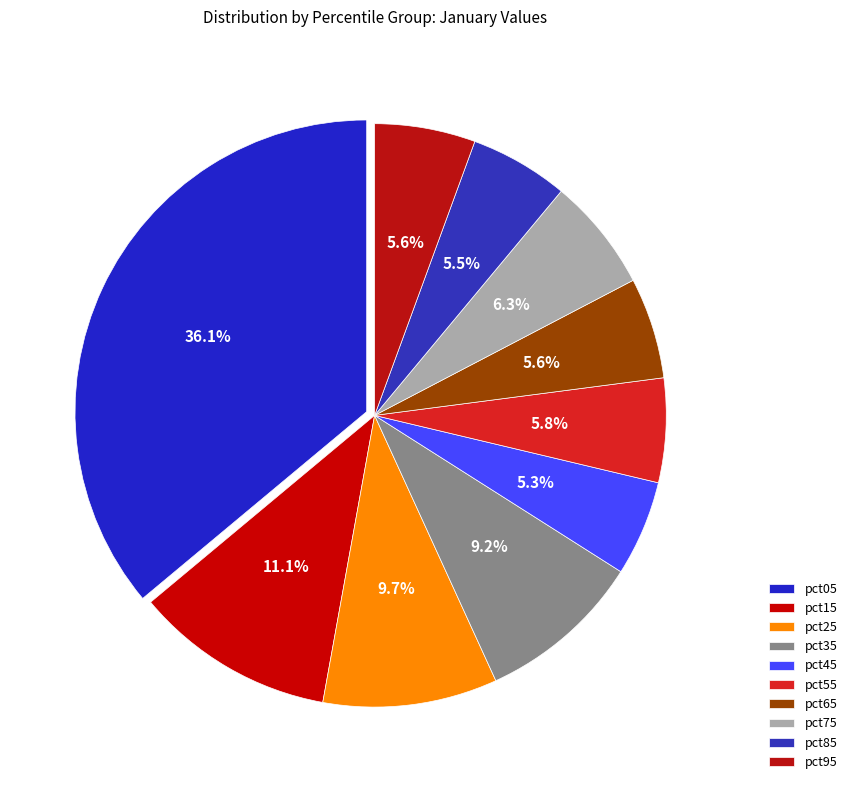

How many slices are in this pie chart?

10